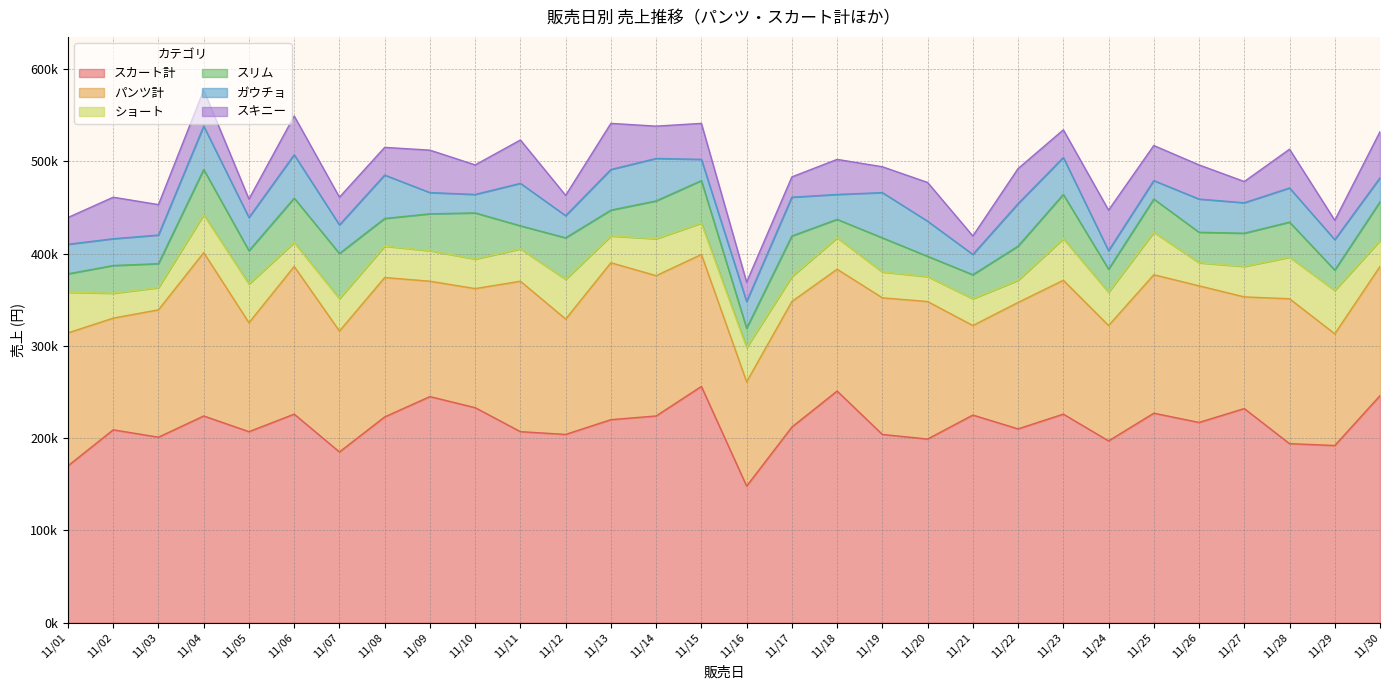

What is the sum of the スキニー values at 11/13 and 11/15?

89000